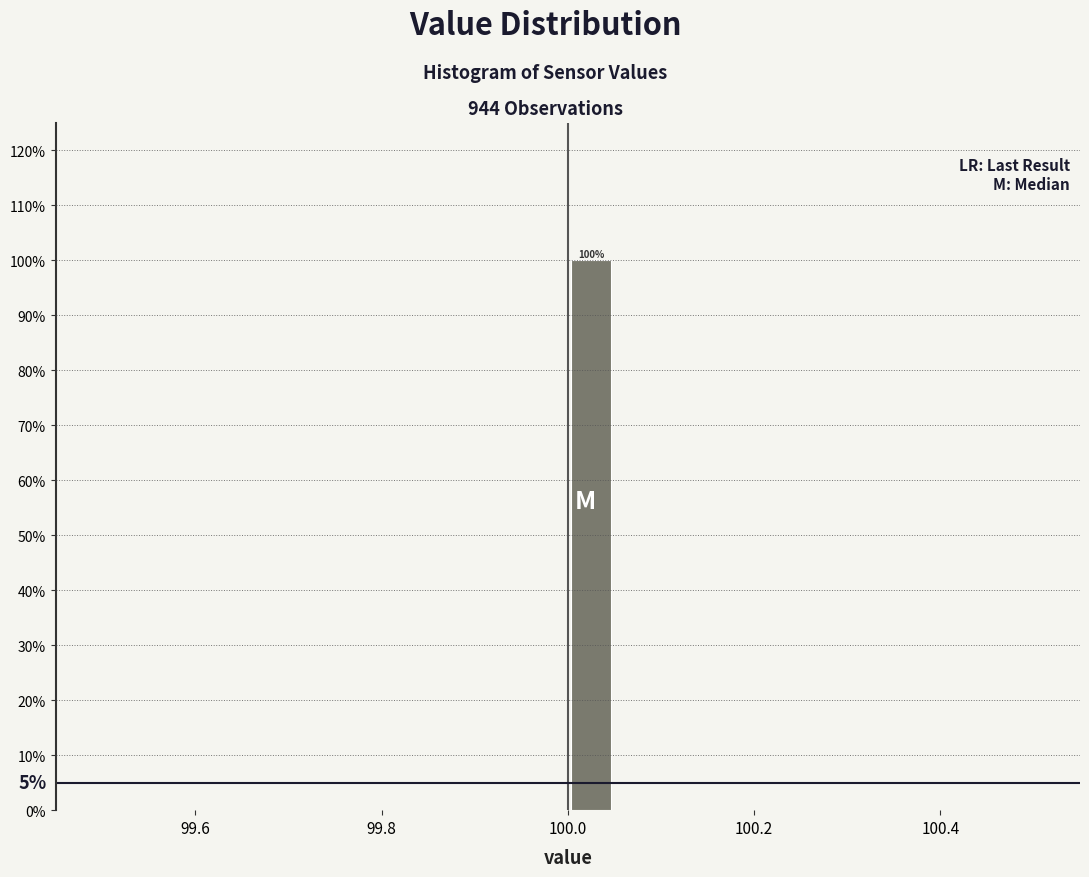

Read against the x-axis, roughly where is the centre of the tallest bar?

100.02